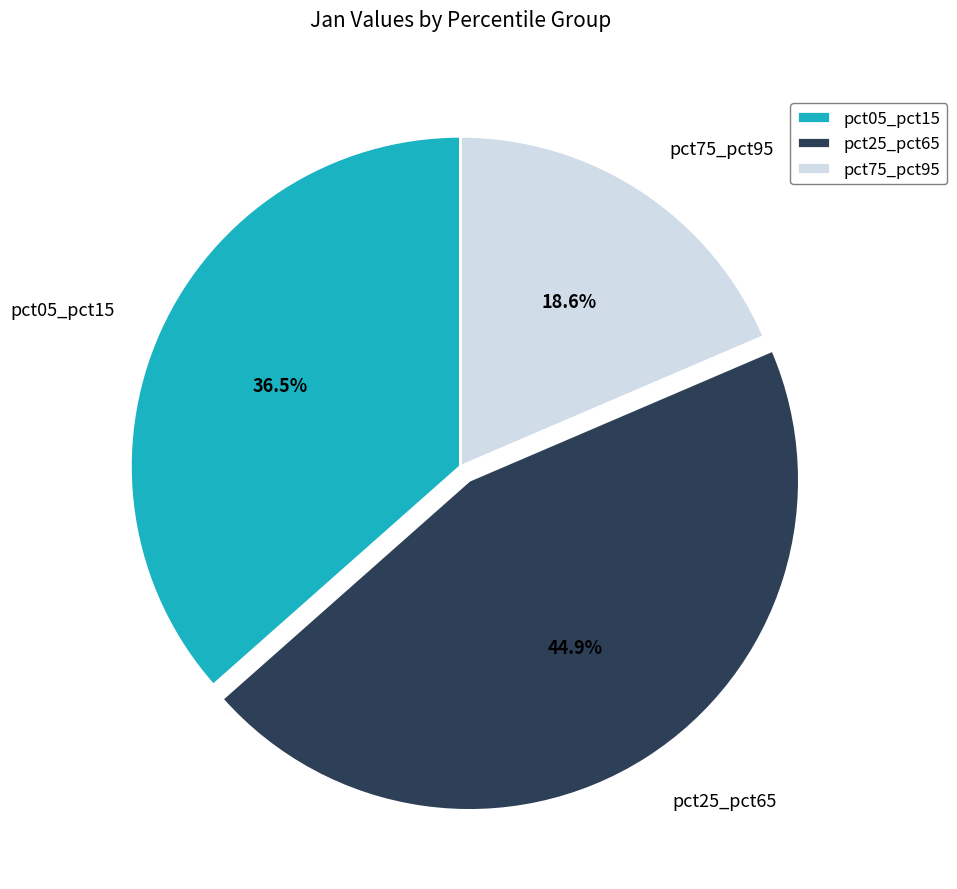

Does pct75_pct95 represent more than half of the total?

No